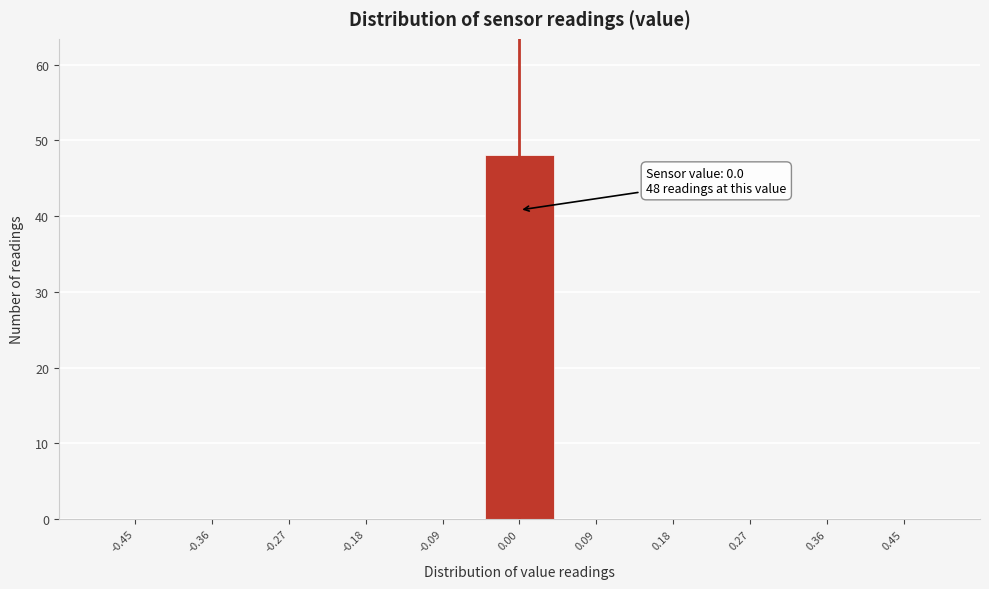

Over which range of the x-axis is the bar tallest?

-0.05 to 0.05